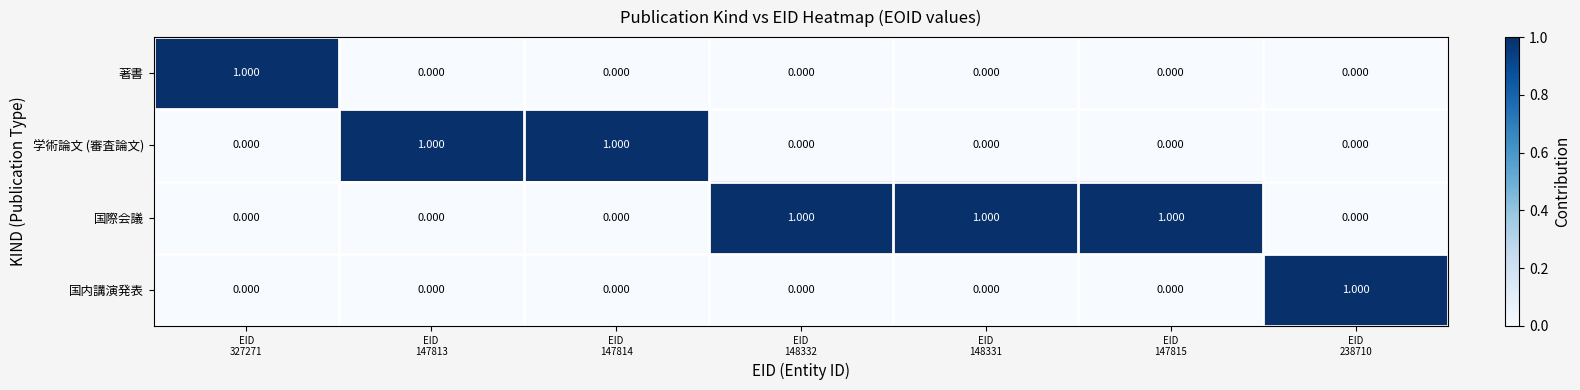

Which series has the largest total across all categories?

国際会議